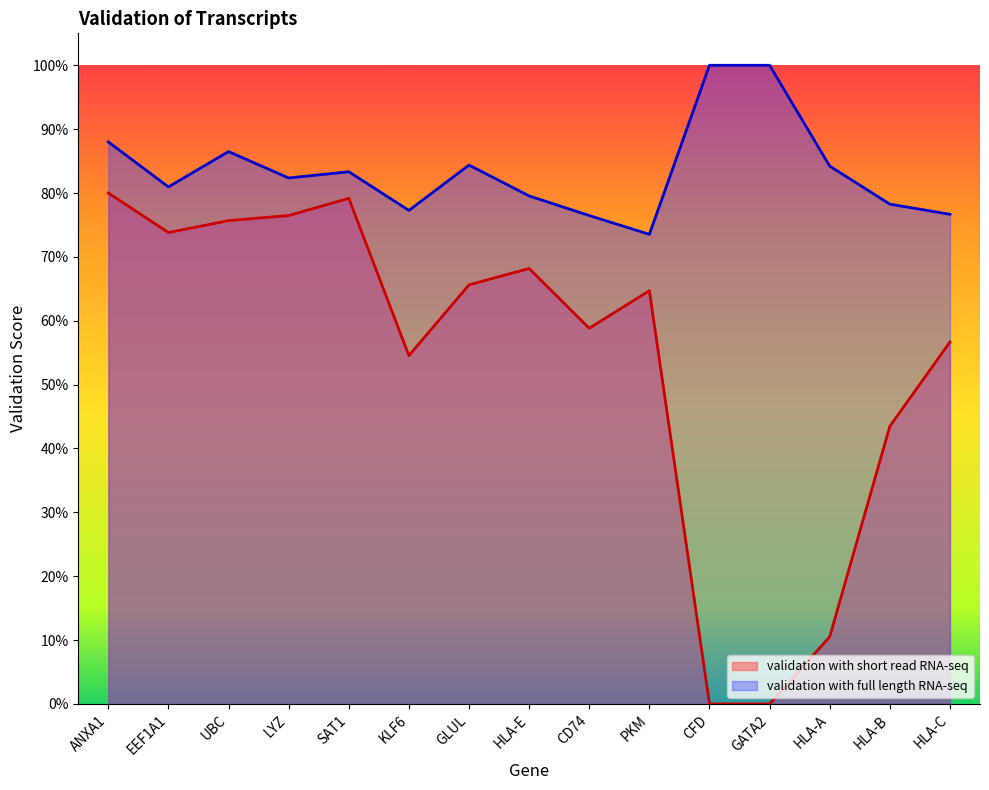

True or false: validation with short read RNA-seq and validation with full length RNA-seq intersect in this chart.

False